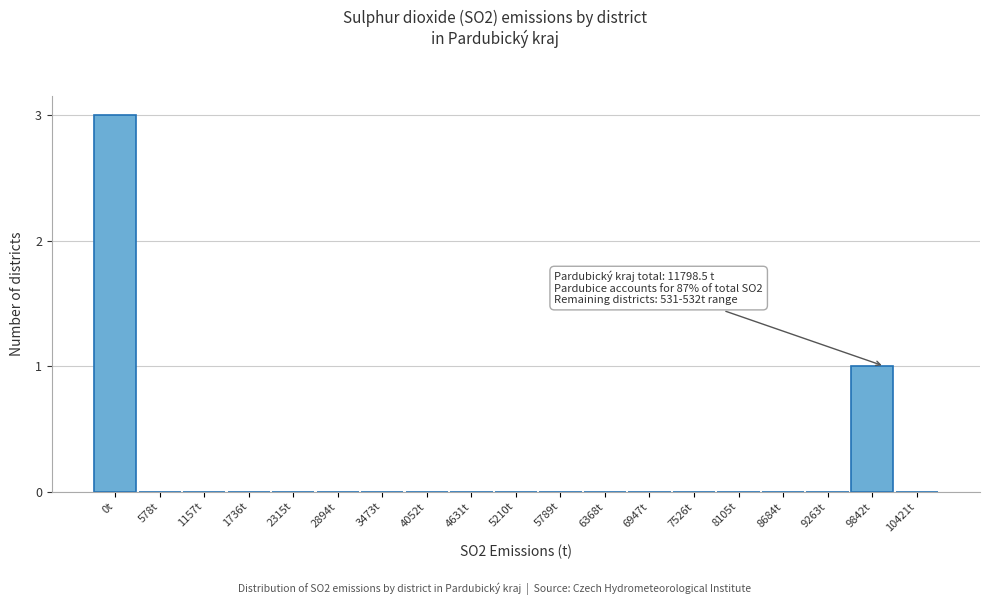

Reading left to right, what are all the values shown in this chart?

0t=3	578t=0	1157t=0	1736t=0	2315t=0	2894t=0	3473t=0	4052t=0	4631t=0	5210t=0	5789t=0	6368t=0	6947t=0	7526t=0	8105t=0	8684t=0	9263t=0	9842t=1	10421t=0